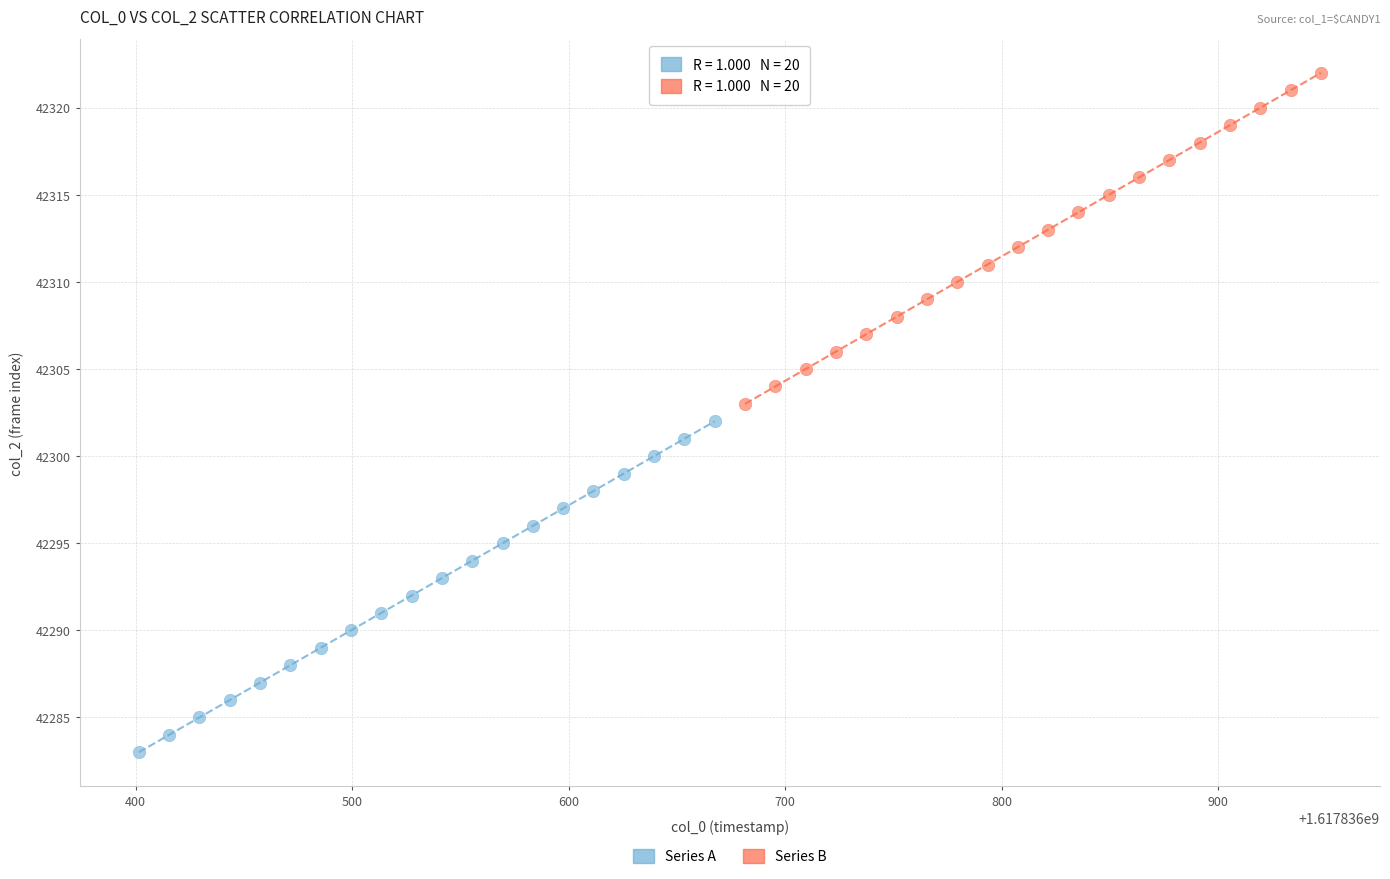

Which series reaches the maximum Y coordinate?

Series B